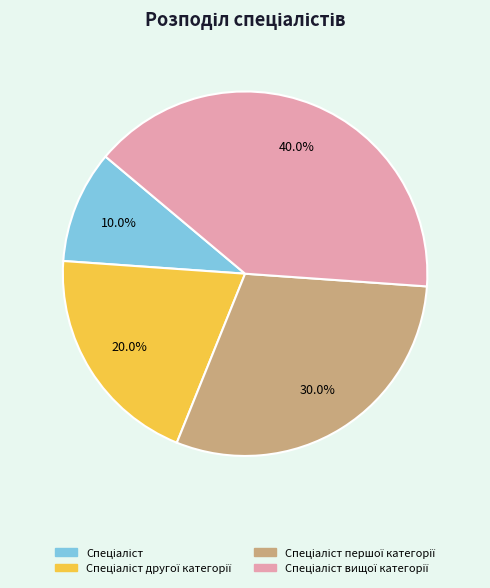

Is there any slice that represents more than half of the pie?

No